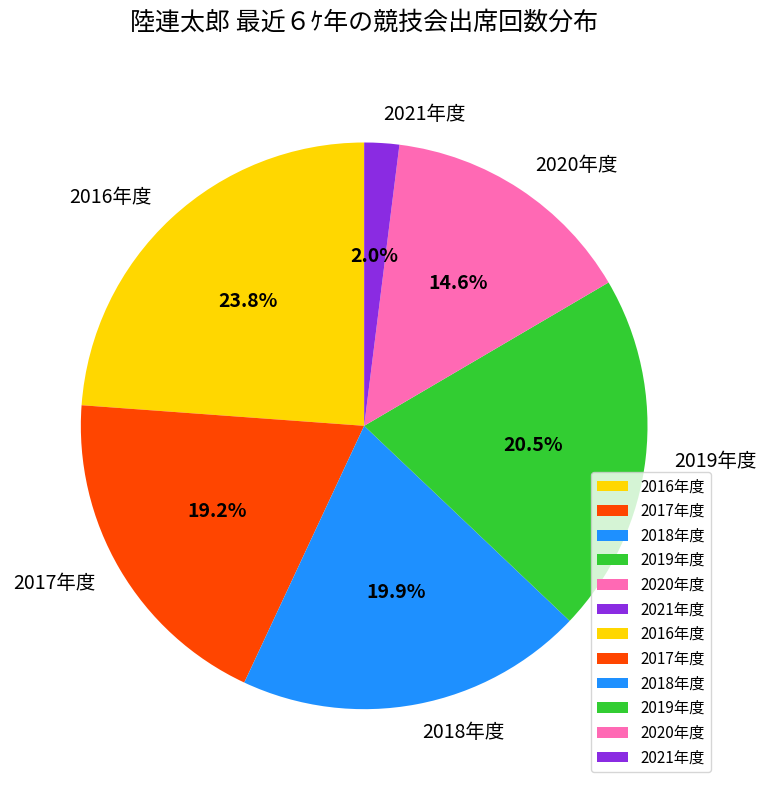

Rank the categories by value from highest to lowest.

2016年度, 2019年度, 2018年度, 2017年度, 2020年度, 2021年度